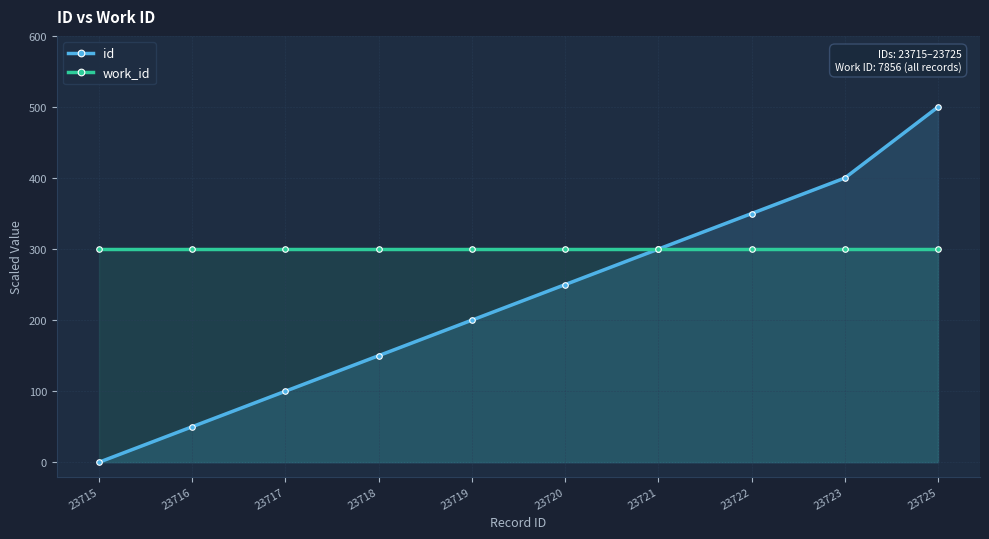

What is the total value across all series at 23725?

800